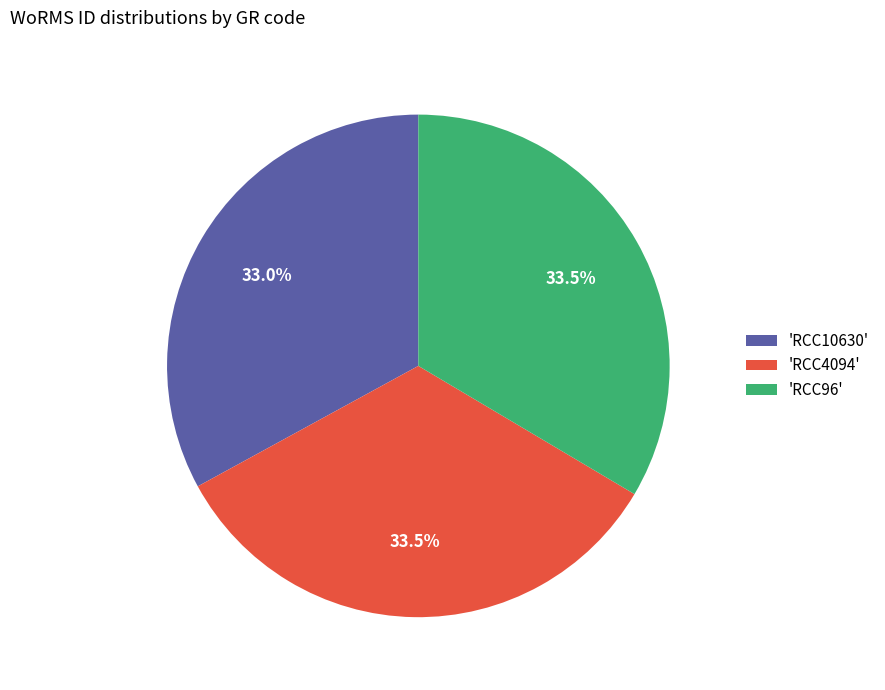

To the nearest percent, what is the average slice percentage?

33%